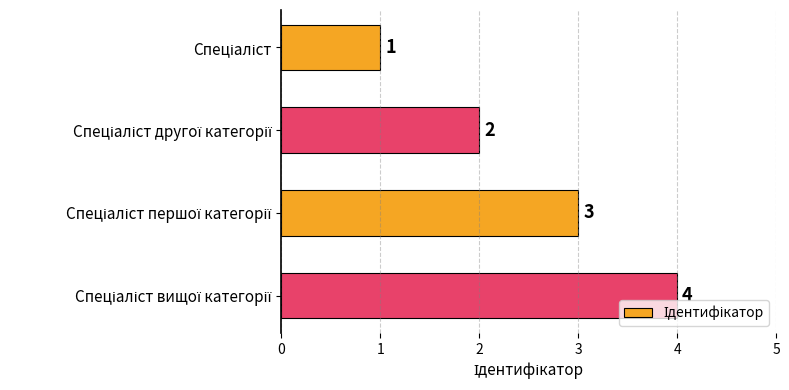

What is the greatest value displayed?

4